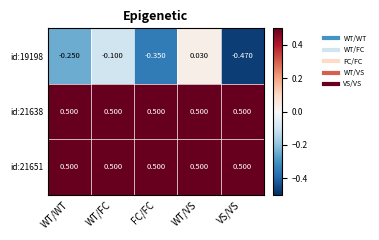

Is the value of id:19198 at FC/FC greater than the value of id:21651 at FC/FC?

No